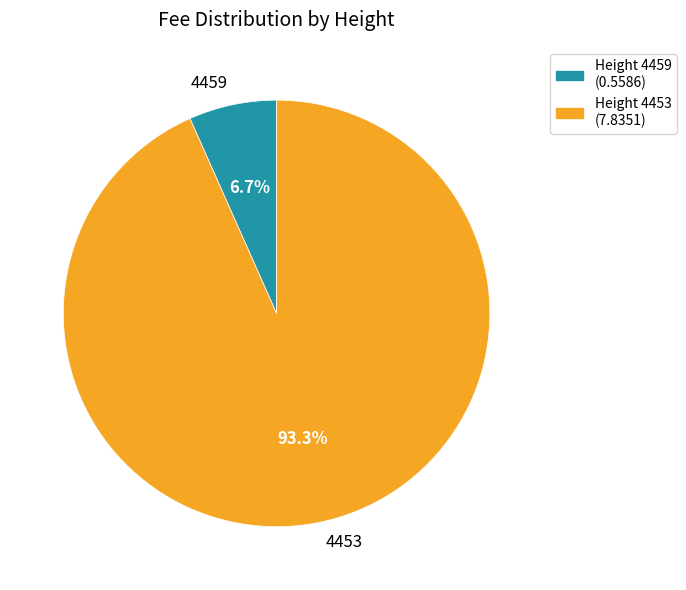

Combined, what portion of the pie is 4453 and 4459?

100.0%